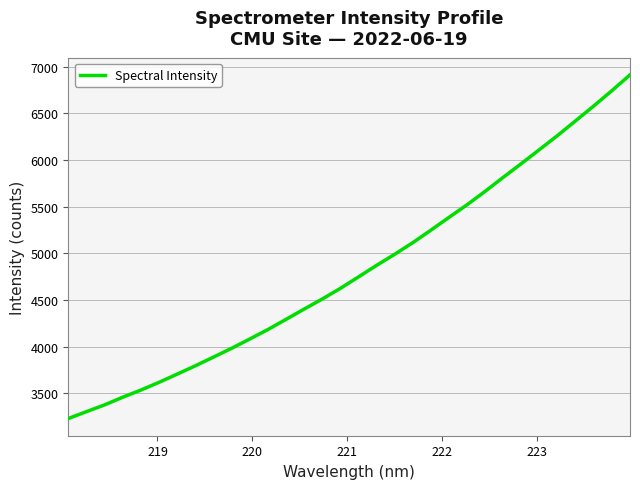

What is the maximum value shown in the chart?

6911.2